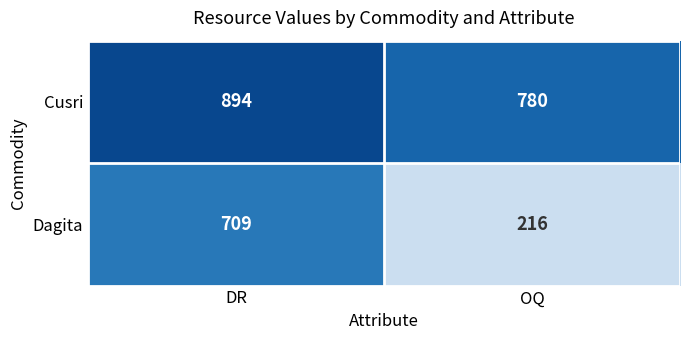

What is the total value across all series at OQ?

996